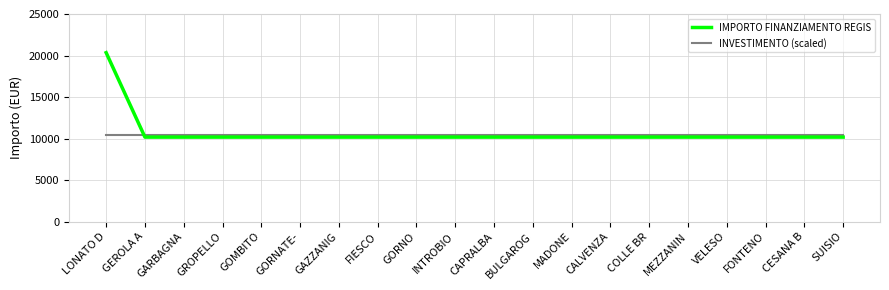

Which series has the largest total across all categories?

IMPORTO FINANZIAMENTO REGIS